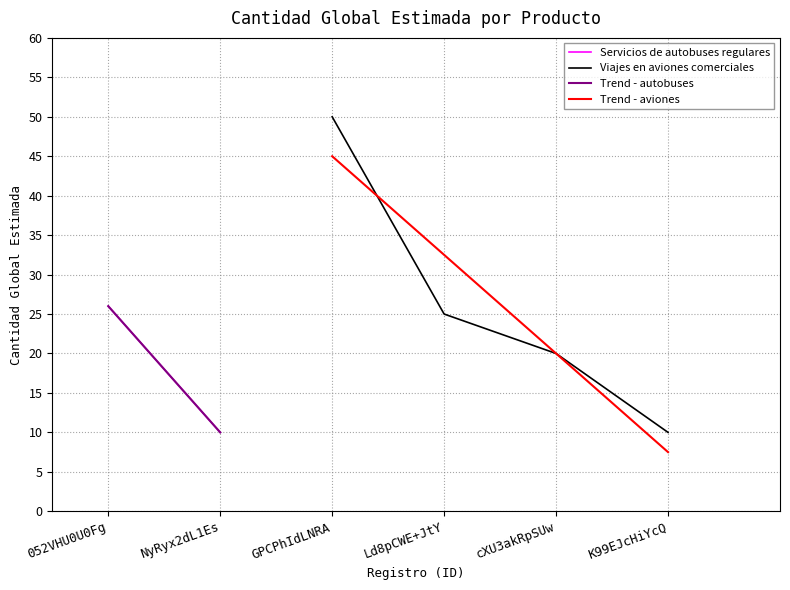

List the labels in order of Viajes en aviones comerciales value, largest first.

GPCPhIdLNRA, Ld8pCWE+JtY, cXU3akRpSUw, K99EJcHiYcQ